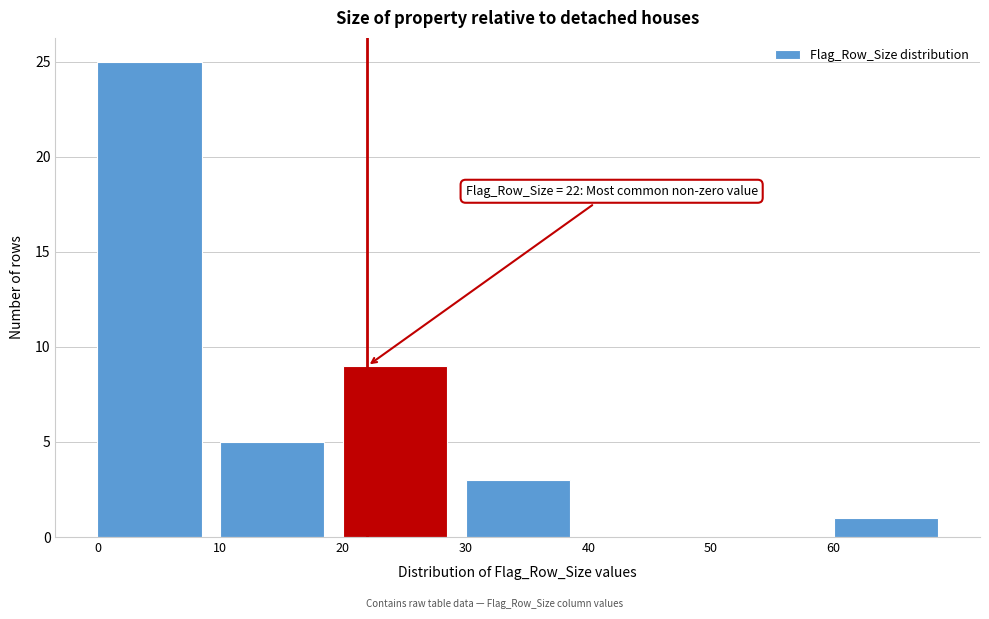

Which range on the x-axis has the tallest bar?

0 to 10